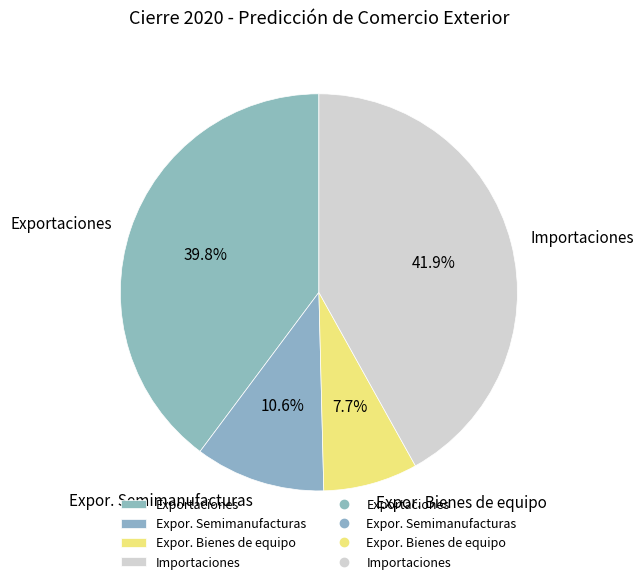

To the nearest percent, what is the average slice percentage?

25%